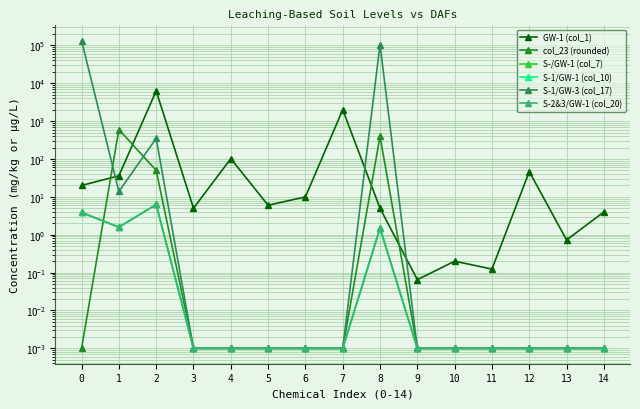

Rank the series by their maximum value, from highest to lowest.

S-1/GW-3 (col_17), GW-1 (col_1), col_23 (rounded), S-/GW-1 (col_7), S-1/GW-1 (col_10), S-2&3/GW-1 (col_20)